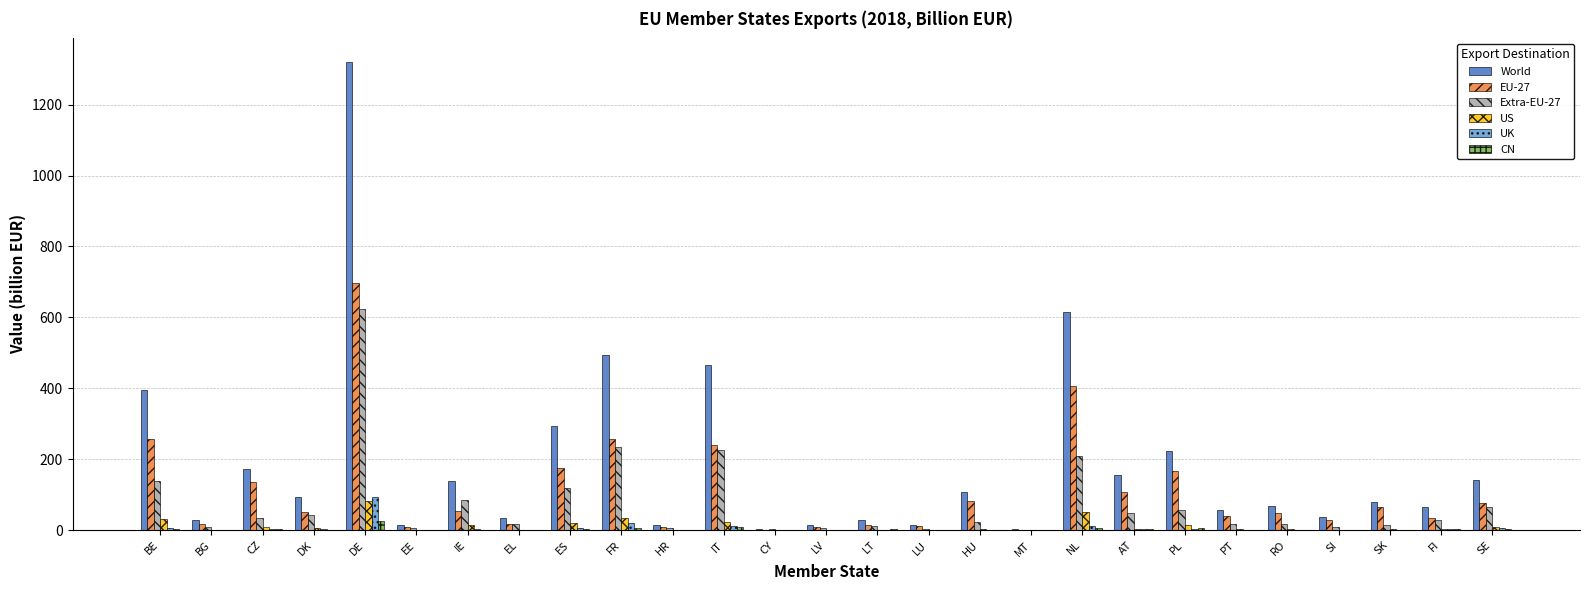

The World series shows 353.9 at NL. True or false?

False